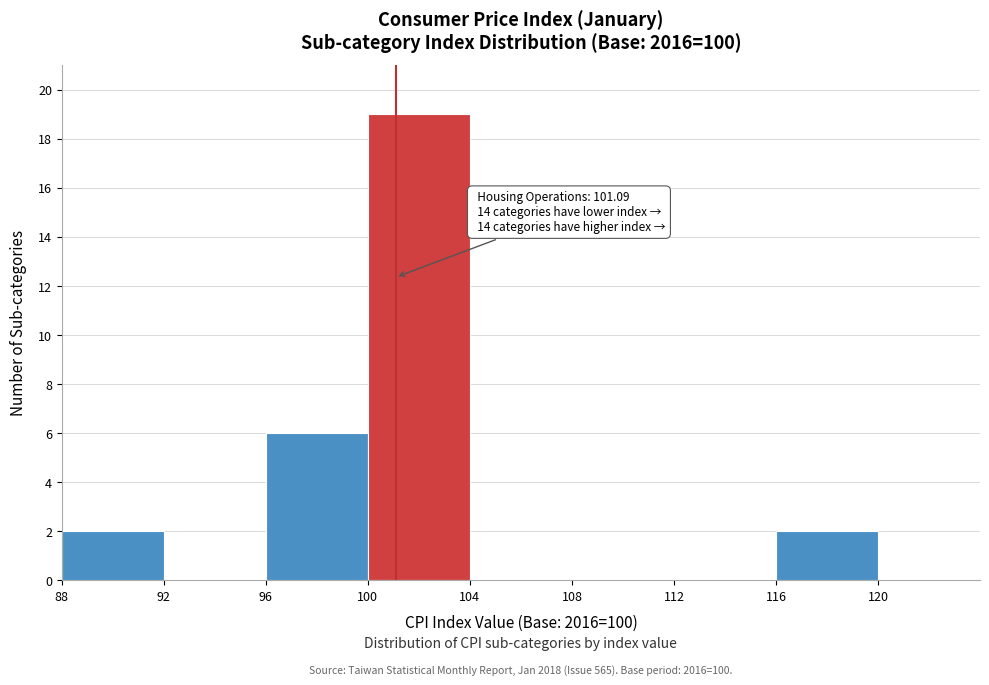

Over which range of the x-axis is the bar tallest?

100 to 104